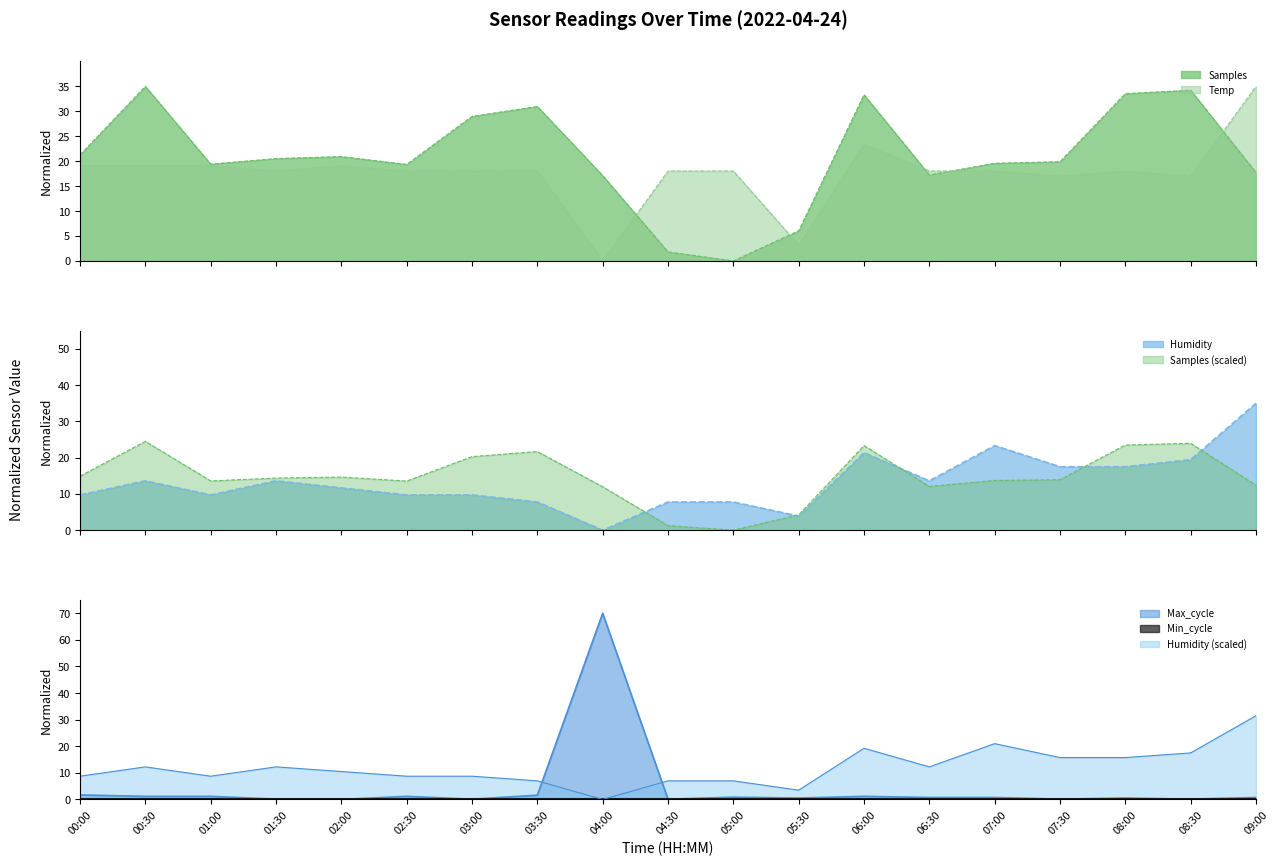

Reading left to right, list all the values displayed in this chart.

Samples: 21.3	35.0	19.4	20.5	20.9	19.4	29.0	31.0	17.1	1.8	0.0	6.0	33.3	17.2	19.6	19.9	33.6	34.2	17.7
Max_cycle: 1.7	1.2	1.2	0.1	0.0	1.2	0.1	1.6	70.0	0.1	0.9	0.5	1.2	0.7	0.7	0.1	0.5	0.1	0.7
Temp: 19.1	19.1	19.1	18.0	19.1	18.0	18.0	18.0	0.0	18.0	18.0	3.2	23.3	18.0	18.0	17.0	18.0	17.0	35.0
Humidity: 9.7	13.6	9.7	13.6	11.7	9.7	9.7	7.8	0.0	7.8	7.8	3.9	21.4	13.6	23.3	17.5	17.5	19.4	35.0